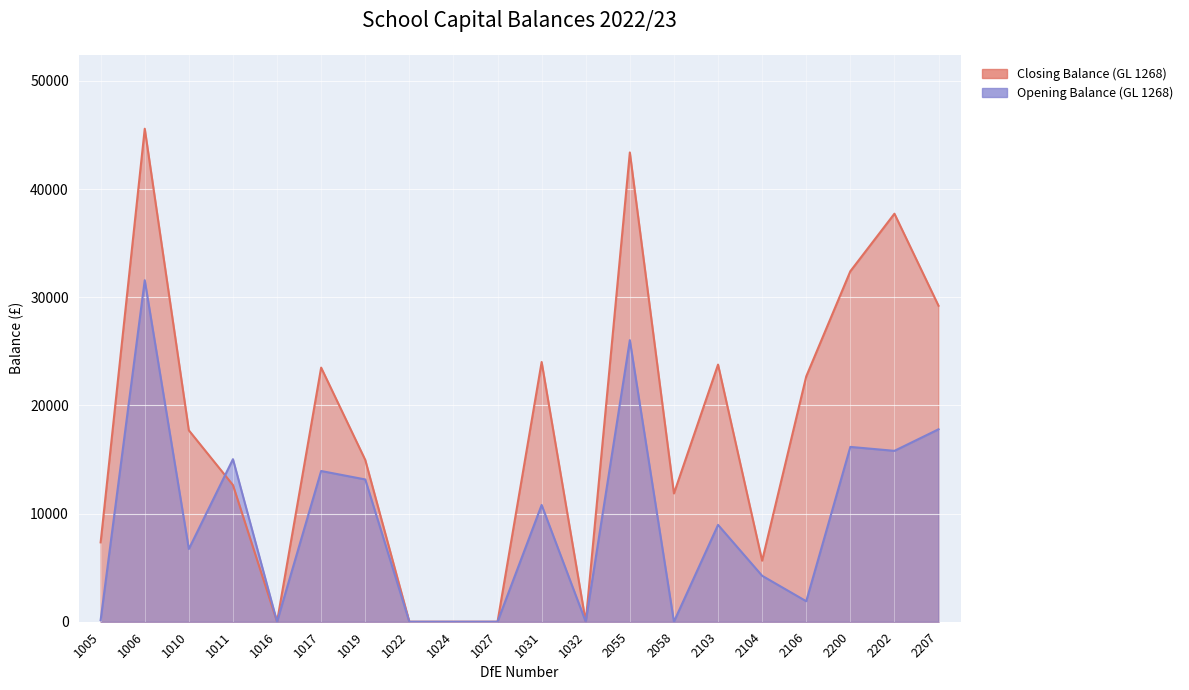

Rank the categories by Opening Balance (GL 1268) value from highest to lowest.

1006, 2055, 2207, 2200, 2202, 1011, 1017, 1019, 1031, 2103, 1010, 2104, 2106, 1005, 2058, 1016, 1022, 1024, 1027, 1032